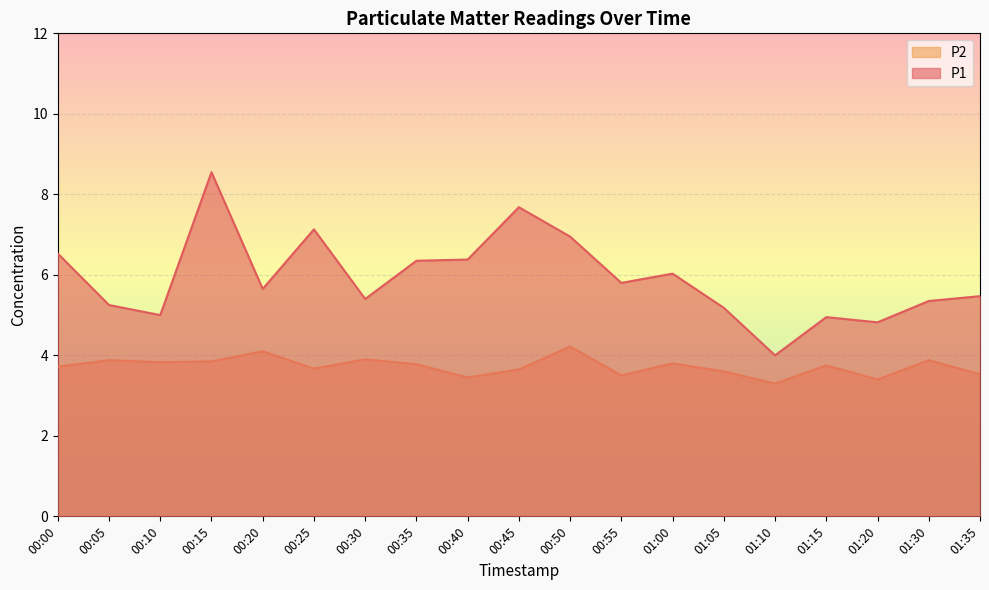

Read the P2 value at 01:15.

3.8